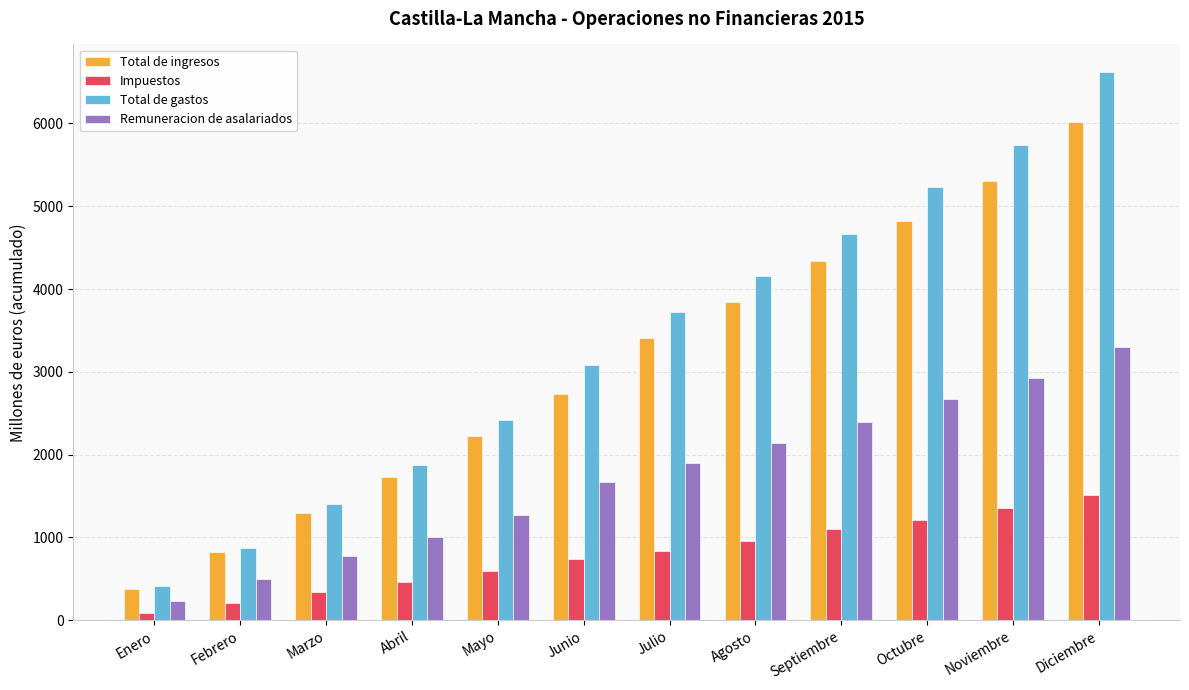

Reading left to right, what are all the values shown in this chart?

Total de ingresos: Enero=380	Febrero=826	Marzo=1292	Abril=1727	Mayo=2219	Junio=2729	Julio=3408	Agosto=3841	Septiembre=4342	Octubre=4820	Noviembre=5302	Diciembre=6018
Impuestos: Enero=90	Febrero=211	Marzo=337	Abril=459	Mayo=590	Junio=737	Julio=837	Agosto=960	Septiembre=1099	Octubre=1215	Noviembre=1349	Diciembre=1510
Total de gastos: Enero=410	Febrero=868	Marzo=1409	Abril=1876	Mayo=2417	Junio=3088	Julio=3721	Agosto=4155	Septiembre=4670	Octubre=5231	Noviembre=5741	Diciembre=6623
Remuneracion de asalariados: Enero=236	Febrero=492	Marzo=773	Abril=1006	Mayo=1265	Junio=1664	Julio=1897	Agosto=2134	Septiembre=2389	Octubre=2667	Noviembre=2930	Diciembre=3295